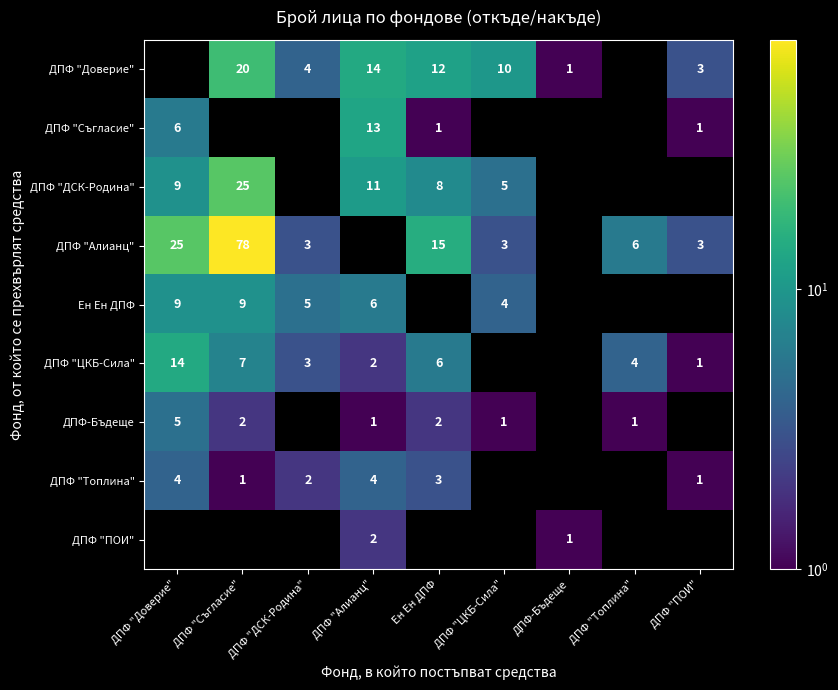

At which category does the chart reach its peak across all series?

ДПФ "Съгласие"